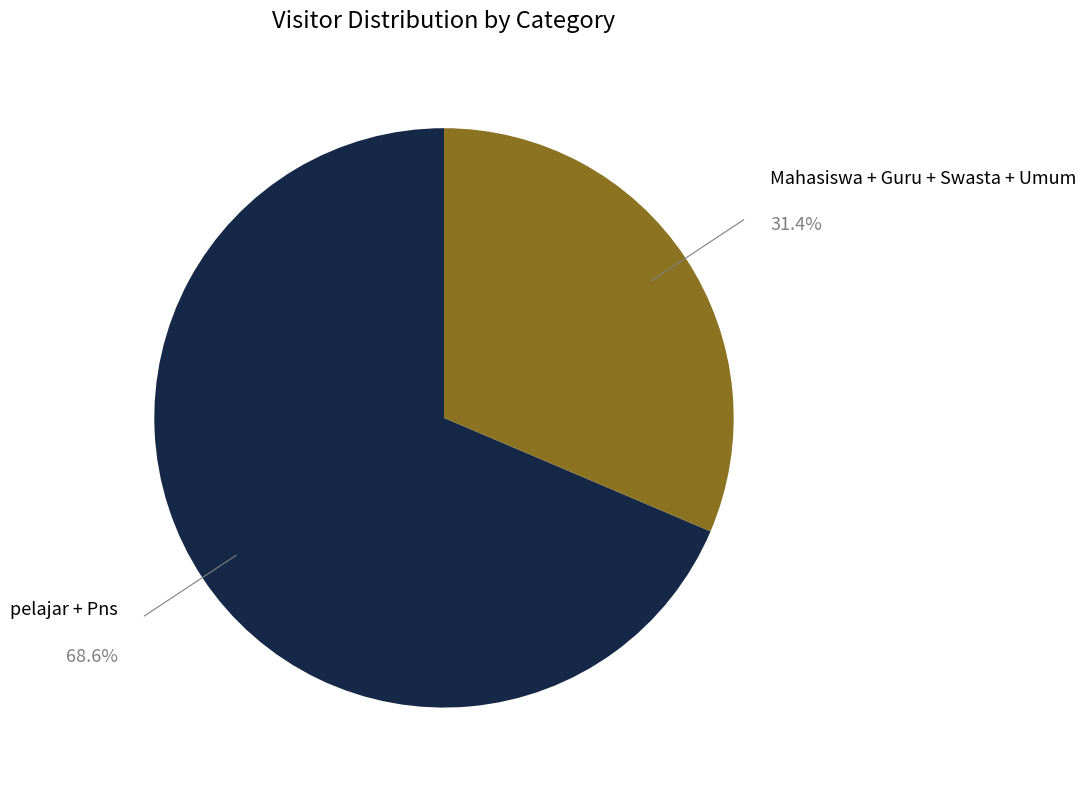

Is there a majority slice in this chart?

Yes